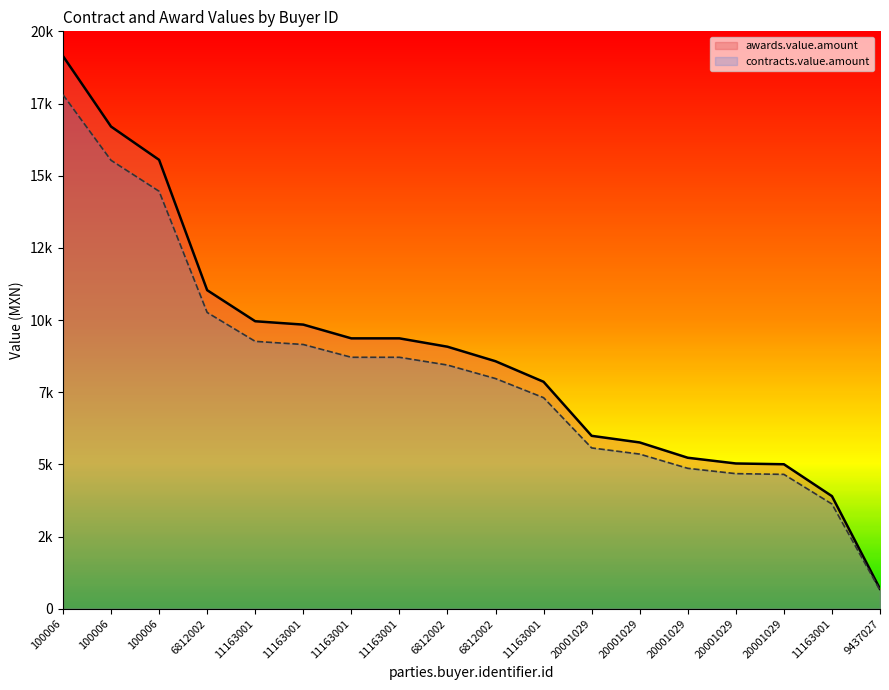

Reading left to right, transcribe all the data shown in this chart.

awards.value.amount: 100006=19144.1	100006=16701.6	100006=15548.3	6812002=11034.4	11163001=9958.2	11163001=9841.6	11163001=9365.4	11163001=9365.4	6812002=9076.0	6812002=8573.0	11163001=7860.8	20001029=5989.5	20001029=5759.9	20001029=5229.8	20001029=5031.6	20001029=5004.7	11163001=3900.0	9437027=688.2
contracts.value.amount: 100006=17804.0	100006=15532.5	100006=14459.9	6812002=10261.9	11163001=9261.1	11163001=9152.7	11163001=8709.9	11163001=8709.9	6812002=8440.7	6812002=7972.9	11163001=7310.6	20001029=5570.2	20001029=5356.7	20001029=4863.8	20001029=4679.4	20001029=4654.4	11163001=3627.0	9437027=640.0